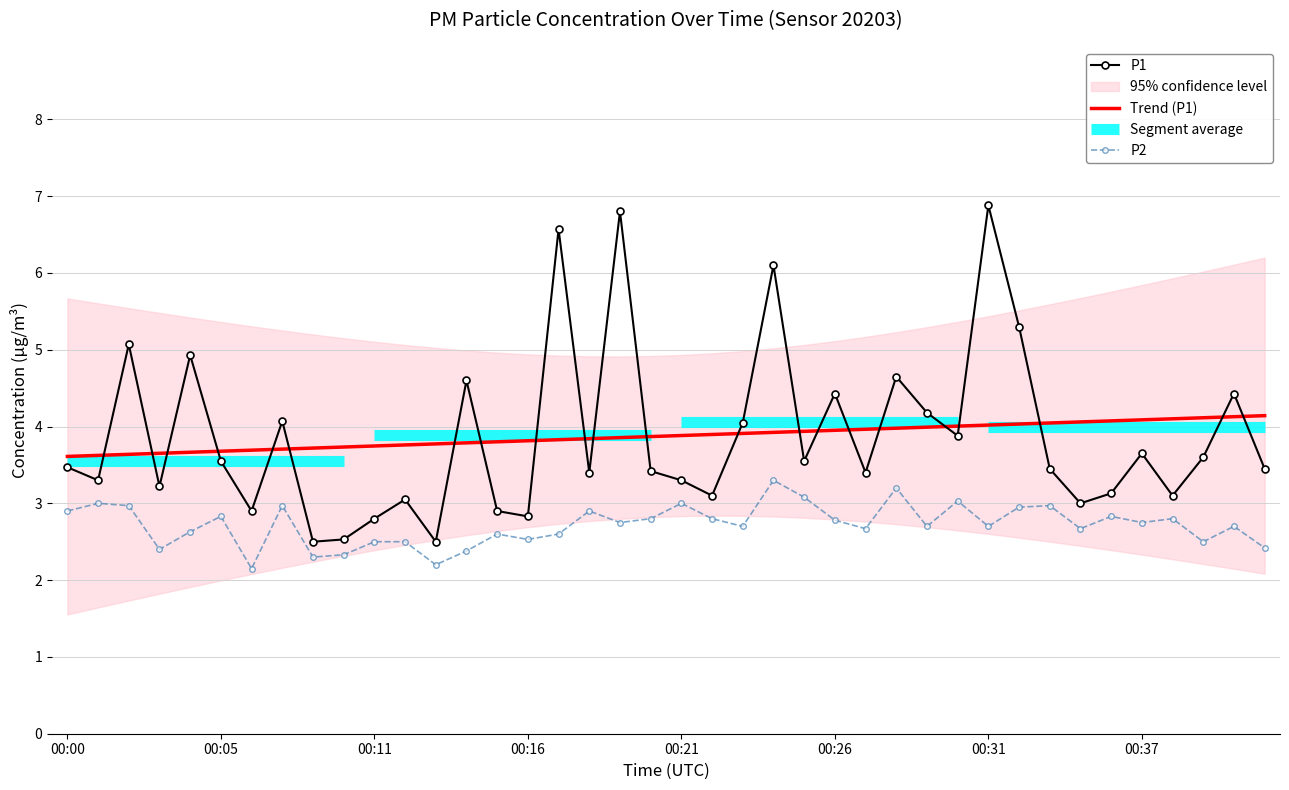

True or false: P2 and P1 intersect in this chart.

False